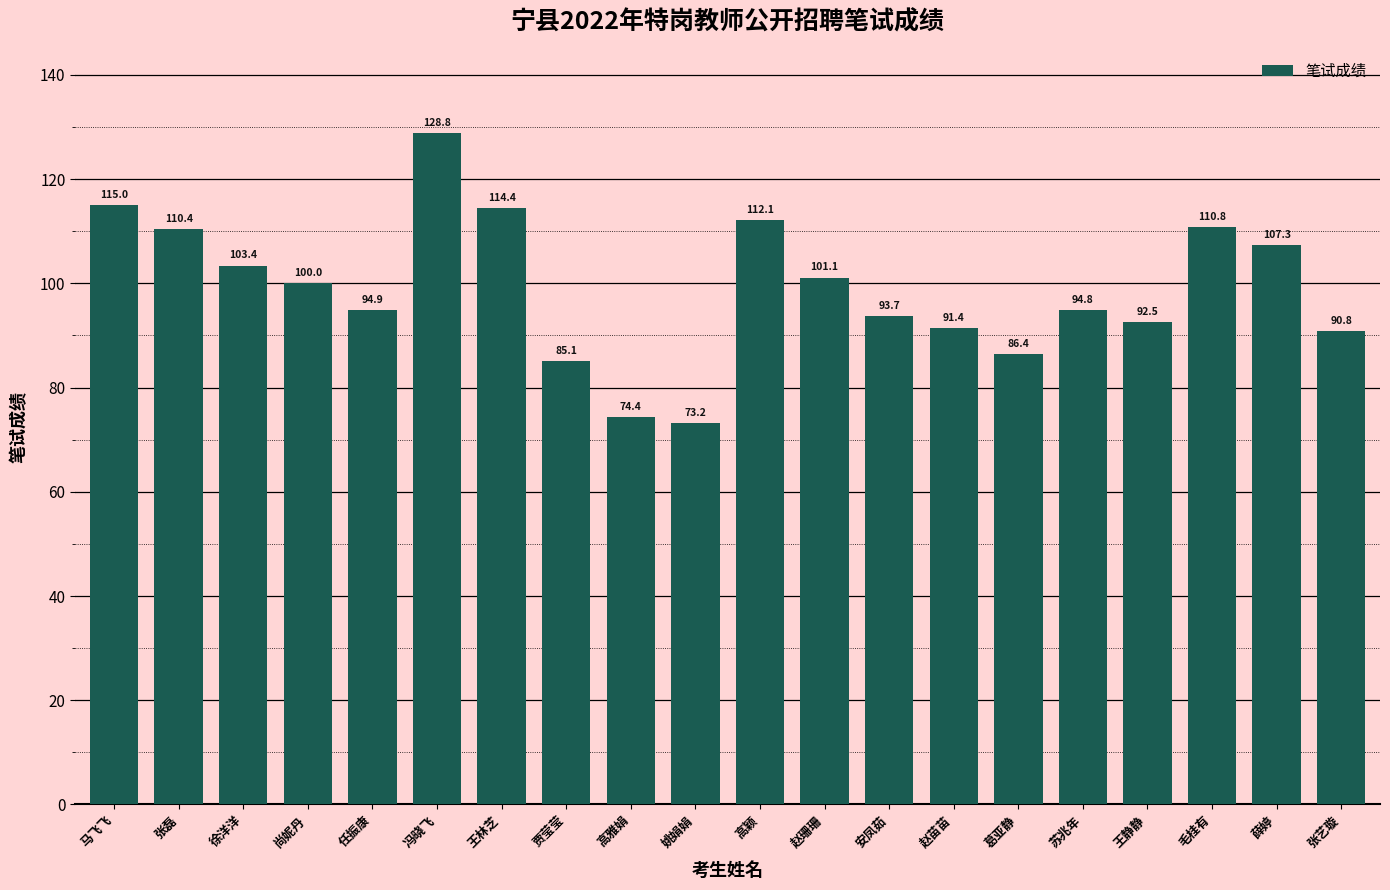

What is the value of the 20th bar from the left?

90.8